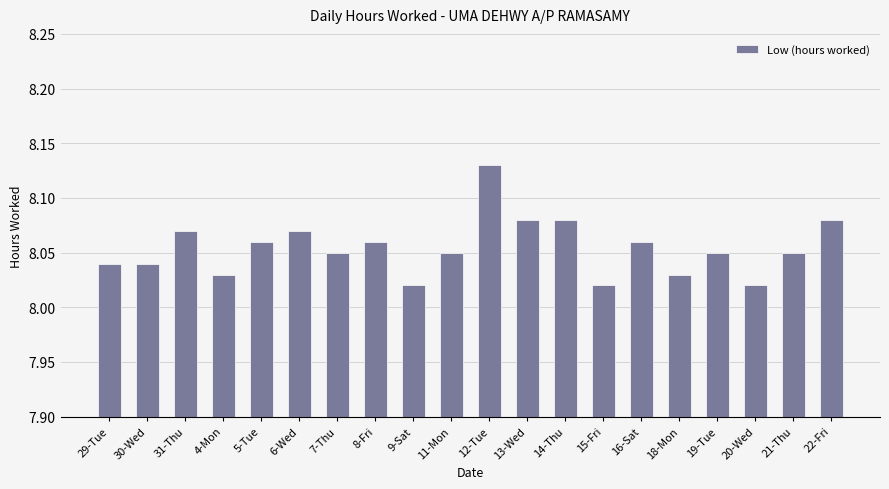

What position from the left is 11-Mon?

10